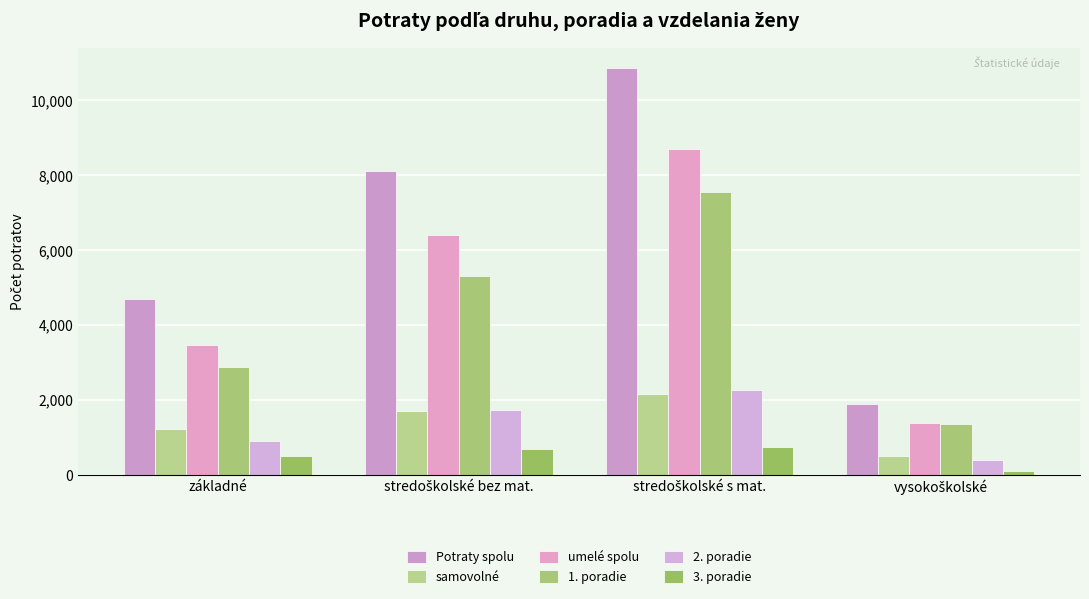

How many values in the umelé spolu series are below 6396?

2